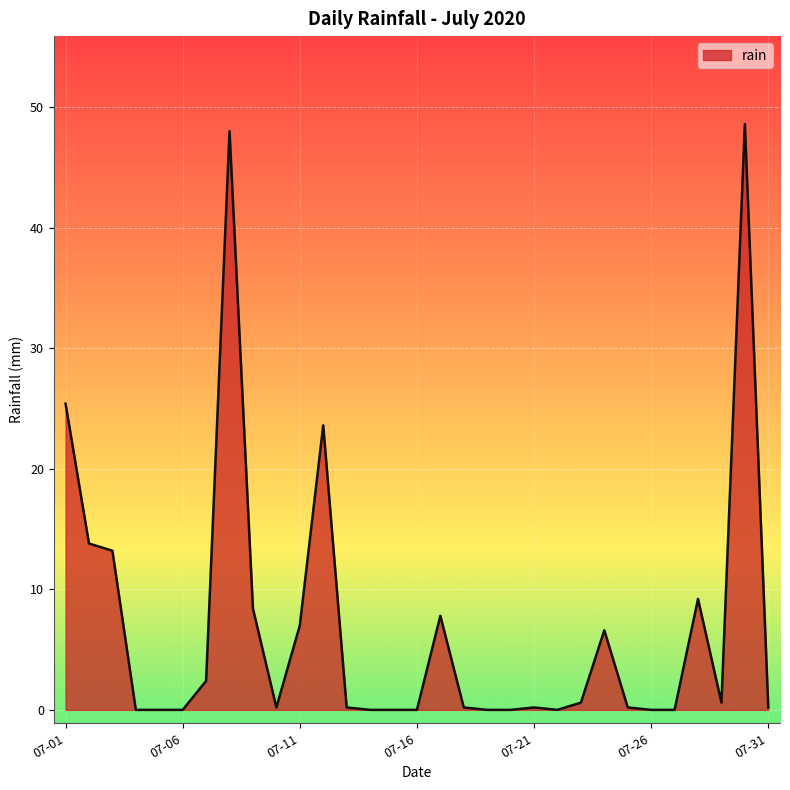

What is the maximum value shown in the chart?

48.6